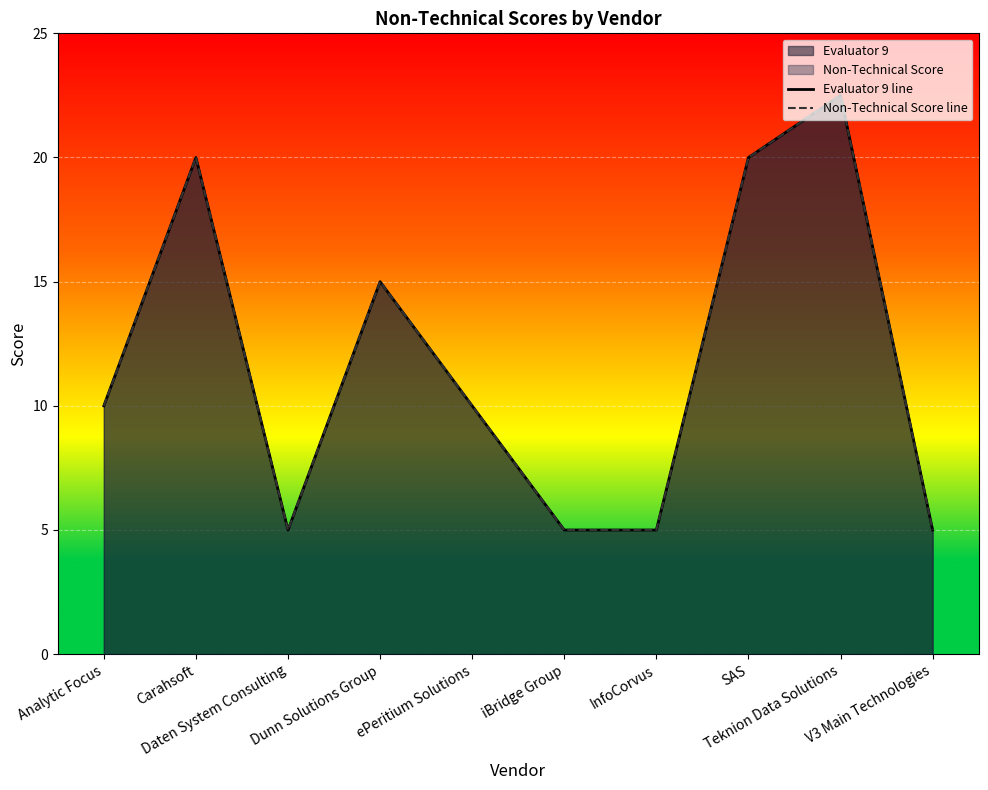

Is the value of Evaluator 9 line at Teknion Data Solutions greater than the value of Non-Technical Score line at SAS?

Yes